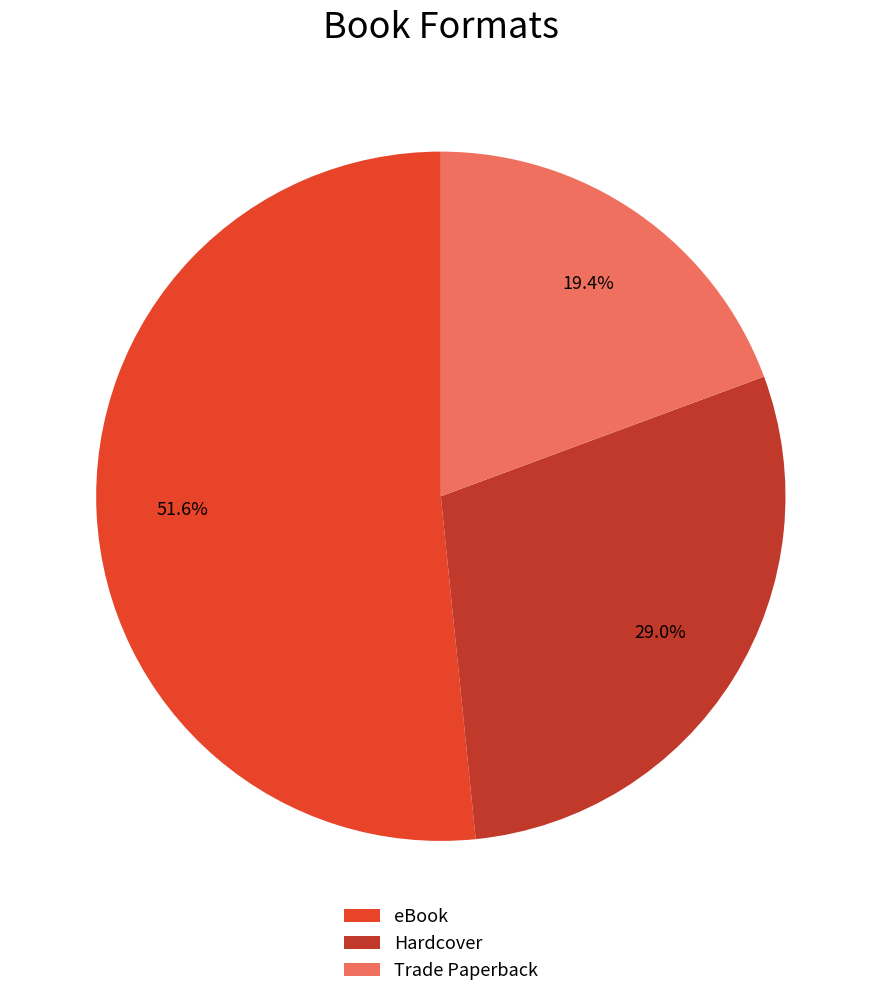

To the nearest percent, what is the average slice percentage?

33%